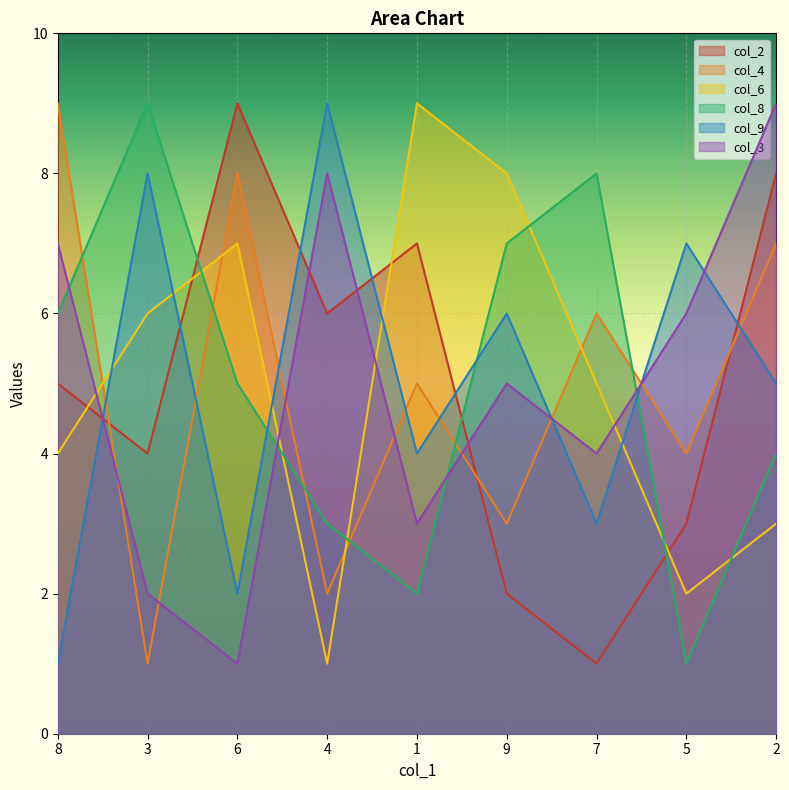

Which category has the highest value across all series?

6